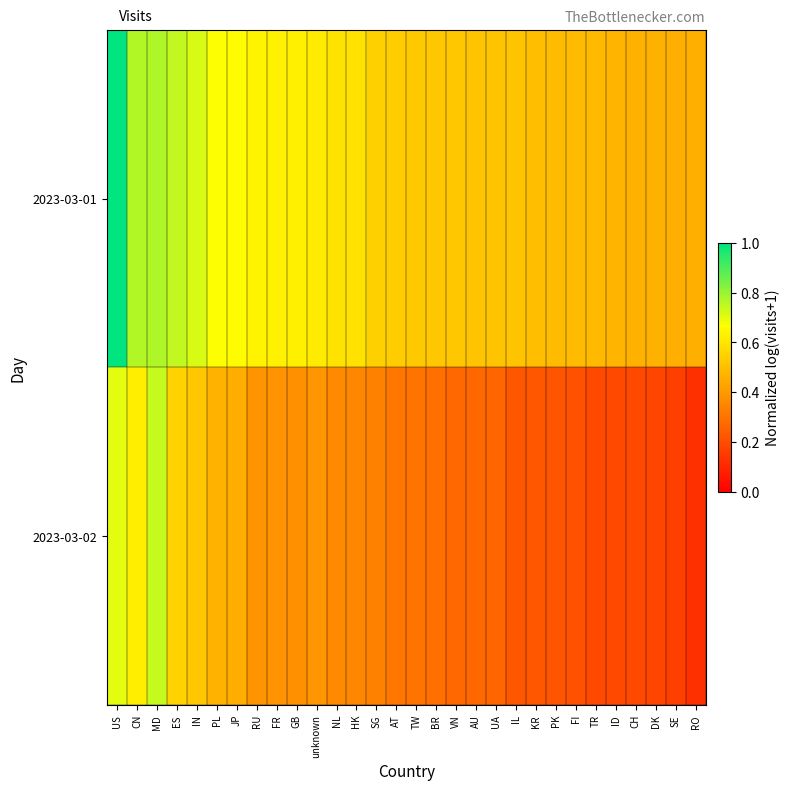

List the series in order of their peak value, highest first.

2023-03-01, 2023-03-02